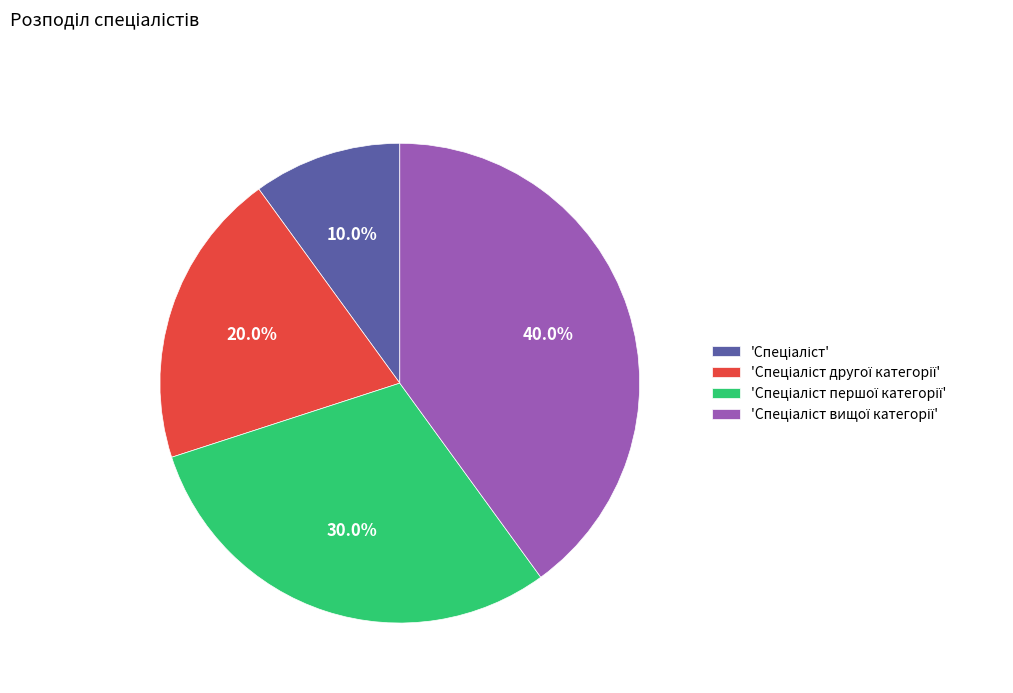

To the nearest percent, what is the difference between the largest and smallest slice percentages?

30%